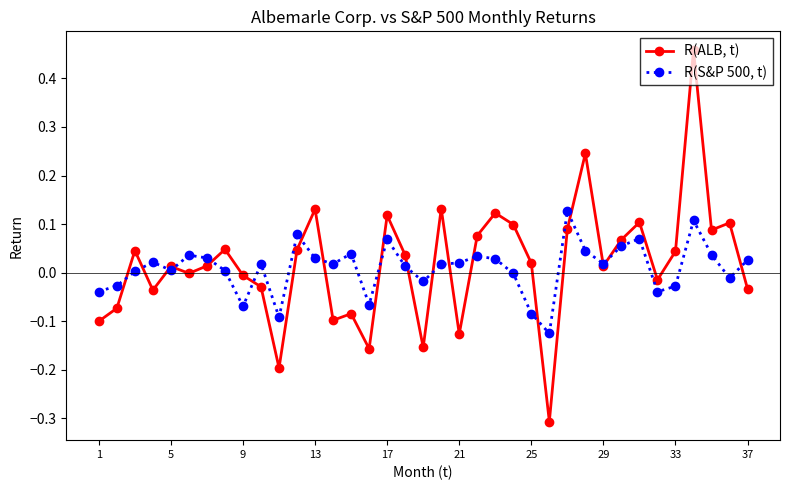

What is the minimum value shown in the chart?

-0.3